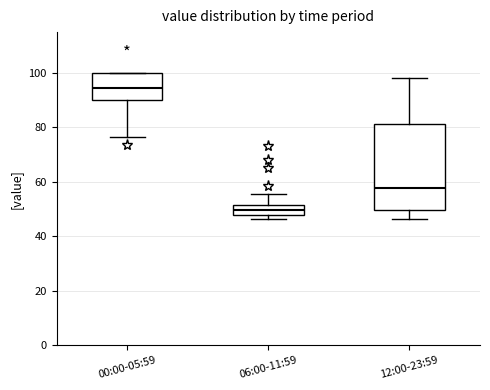

Reading left to right, transcribe this box plot: for each box, give where its median line is, the range the box spans, and where its two whiskers end, as read against the y-axis. The values are not printed on the chart, so give them approximately, as read against the axis.

00:00-05:59: median 94, box 90 to 100, whiskers 76 to 100
06:00-11:59: median 50, box 48 to 52, whiskers 46 to 56
12:00-23:59: median 58, box 50 to 82, whiskers 46 to 98